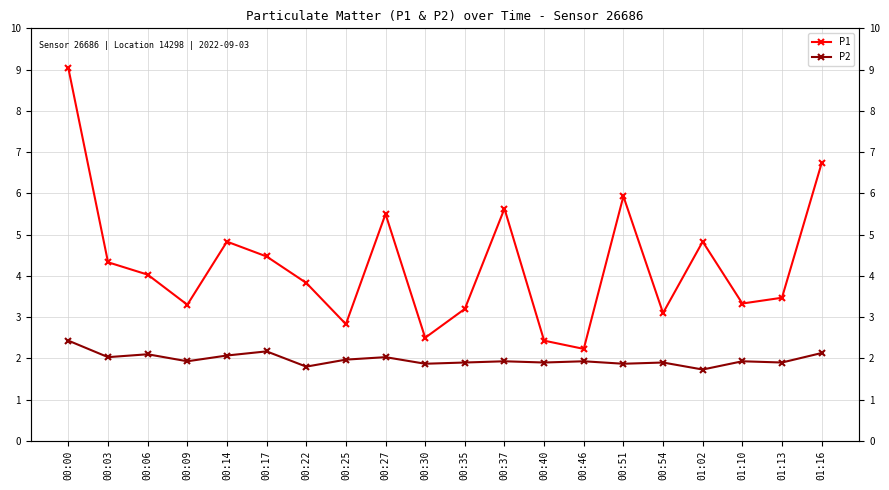

How many lines are shown in the chart?

2